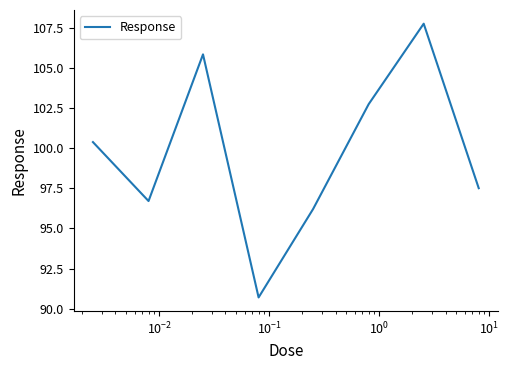

What is the maximum value shown in the chart?

107.7